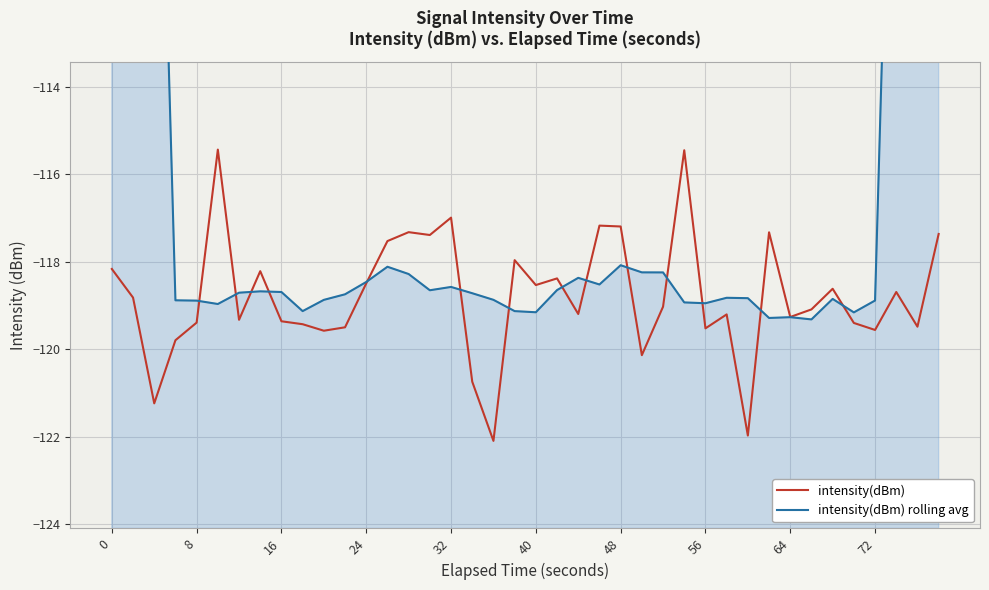

True or false: intensity(dBm) rolling avg and intensity(dBm) cross at least once.

True